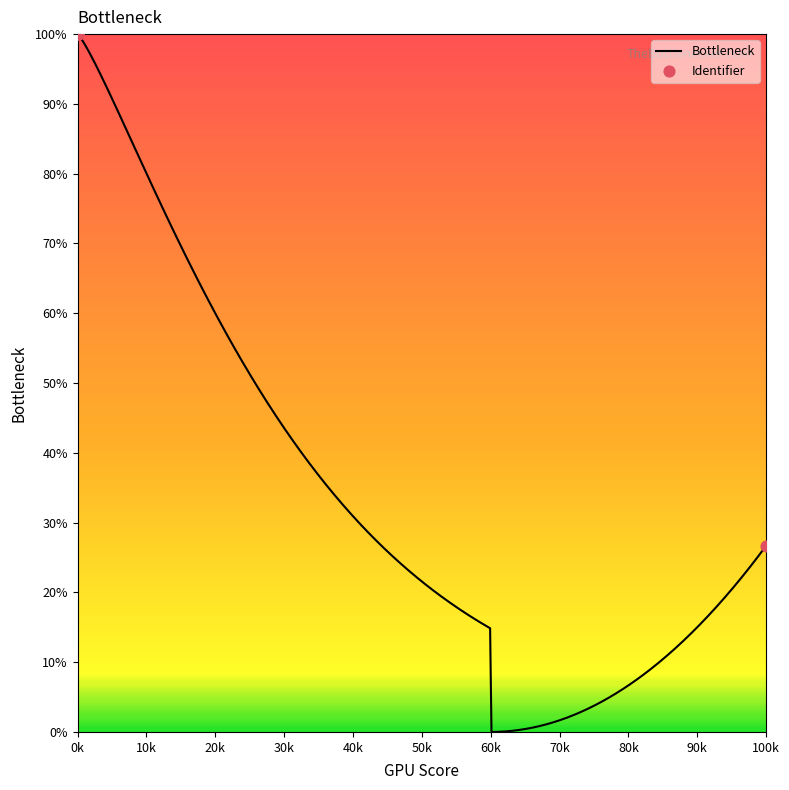

What is the highest value of the Bottleneck series?

100.0